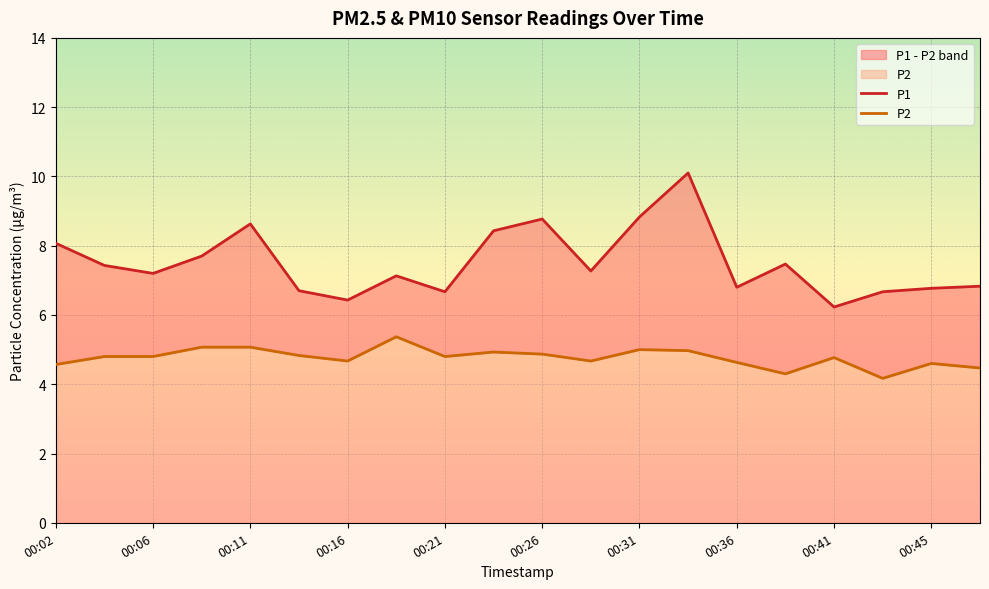

What is the greatest value displayed?

10.1